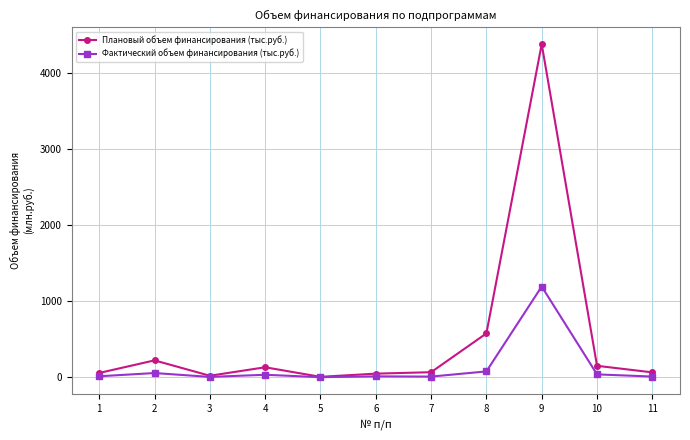

At which category does Плановый объем финансирования (тыс.руб.) reach its first local peak?

2